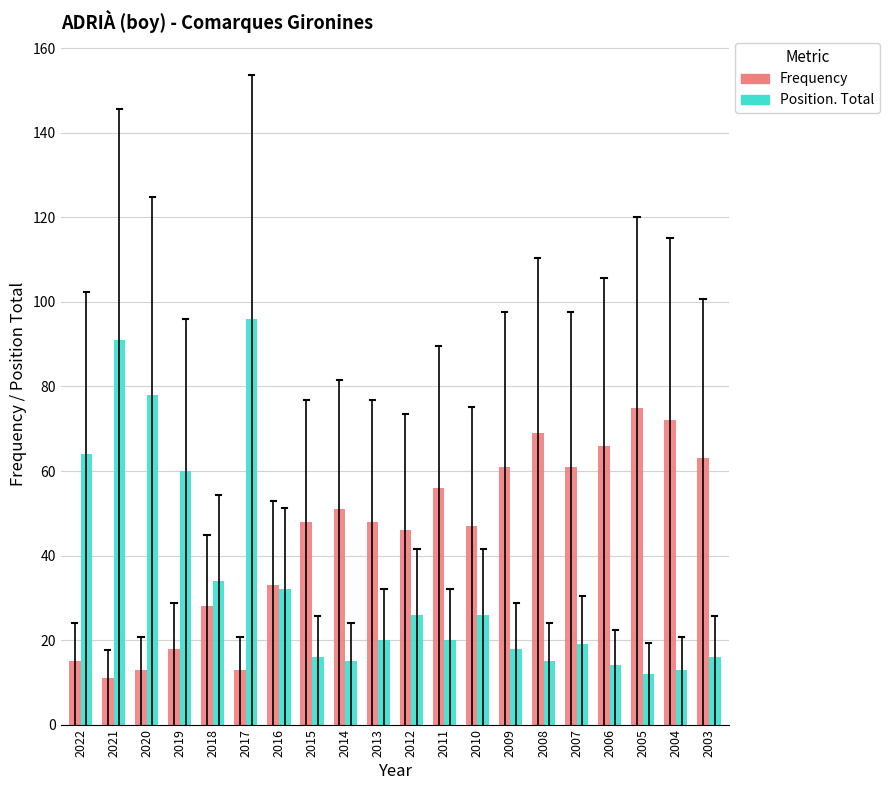

What is the difference between the maximum and second lowest values in the Position. Total series?

83